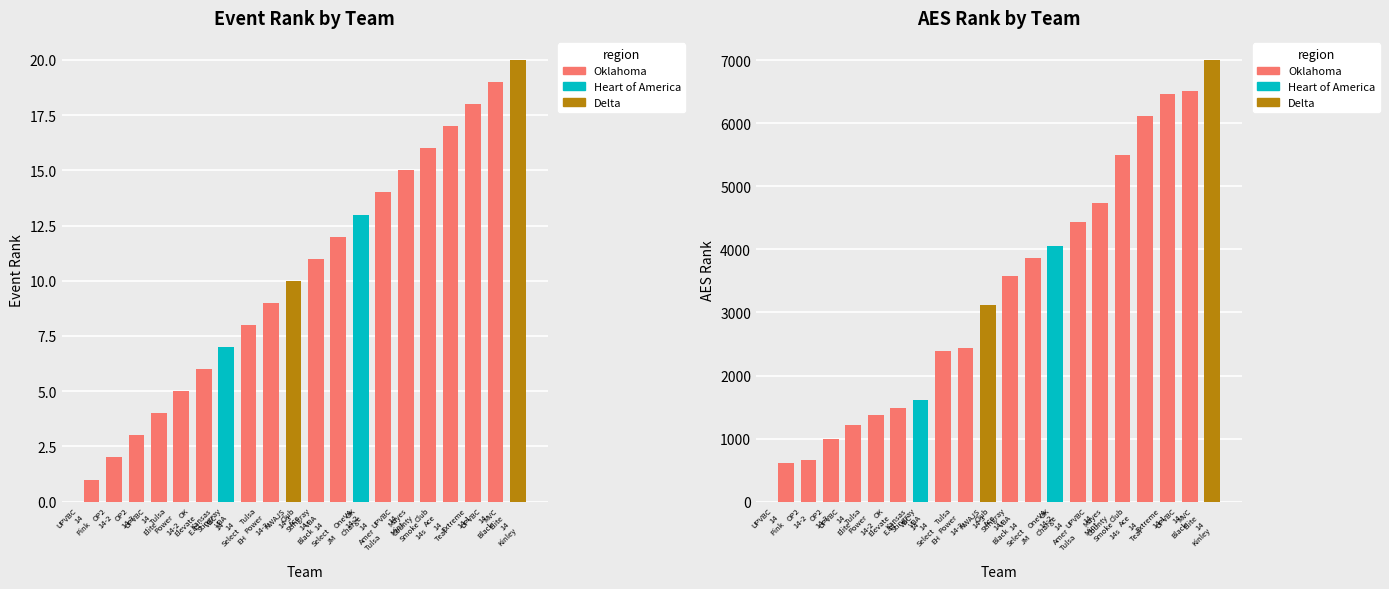

The value of AES Rank at Stingray
VBA
14
Select
EH is 798. True or false?

False